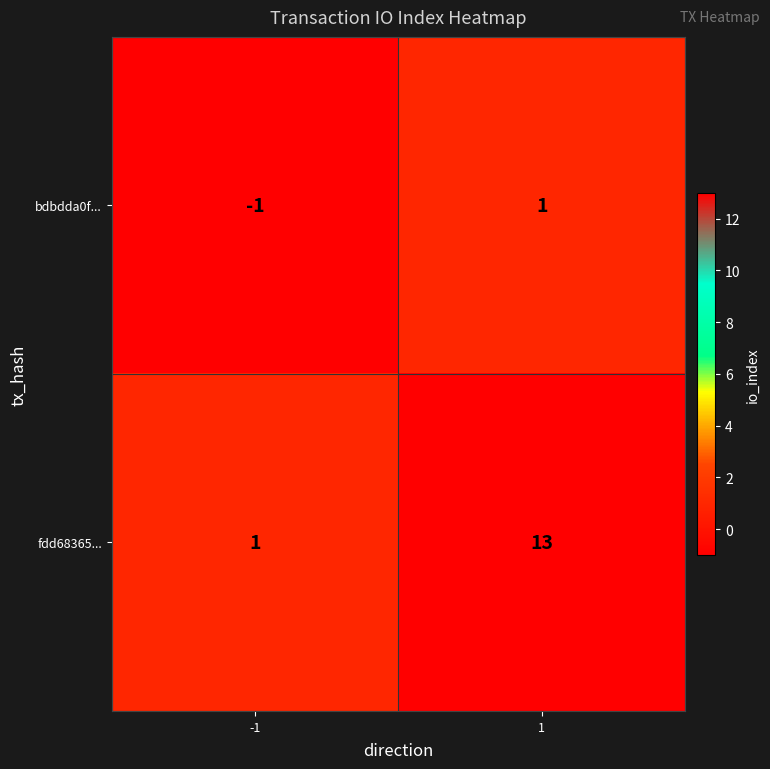

Which series has the largest range (max minus min)?

fdd68365...